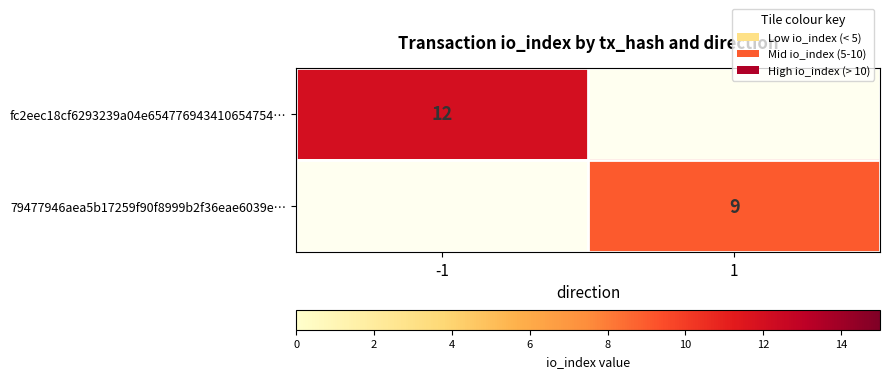

At which category does the chart reach its peak across all series?

-1